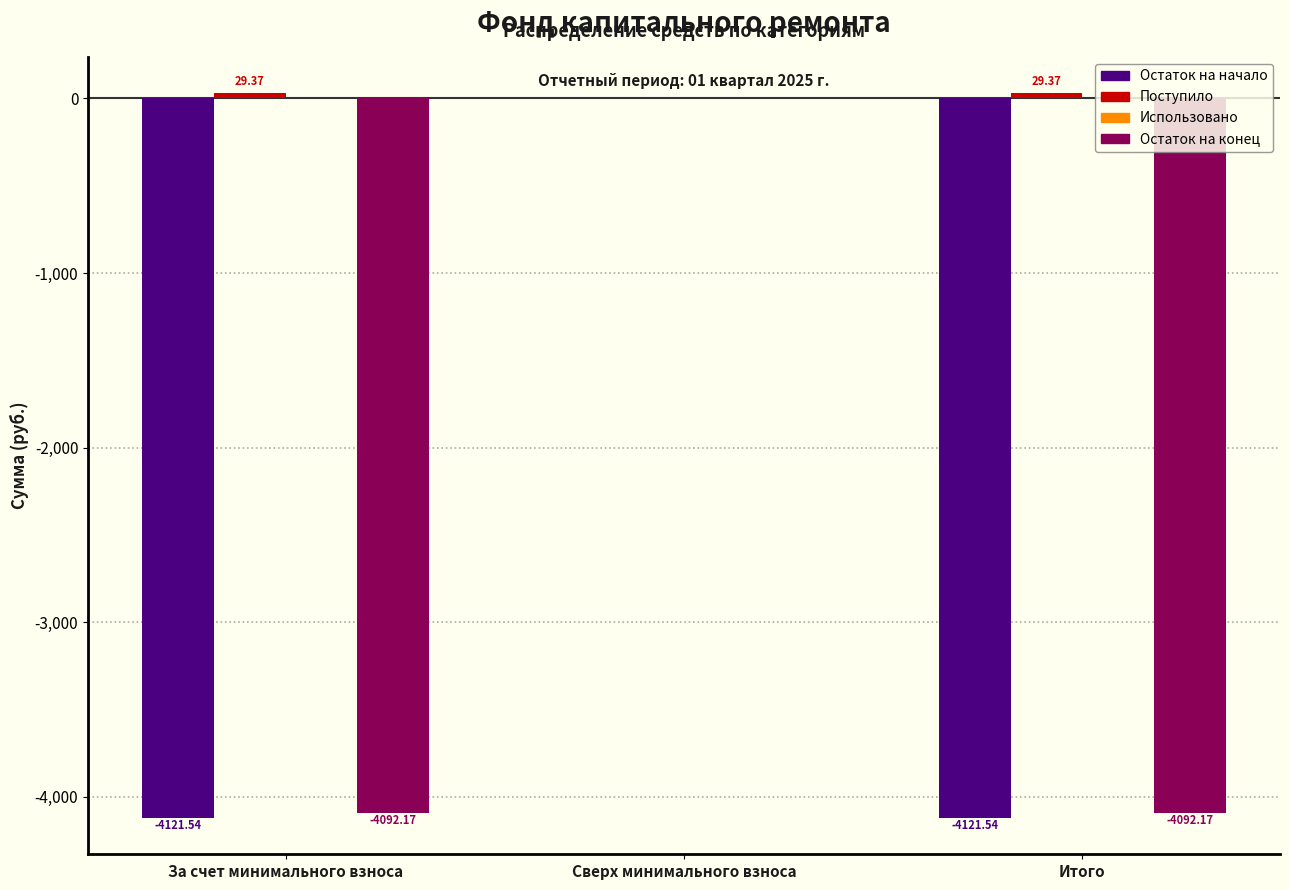

At which label is Остаток на конец closest to -2046?

Сверх минимального взноса